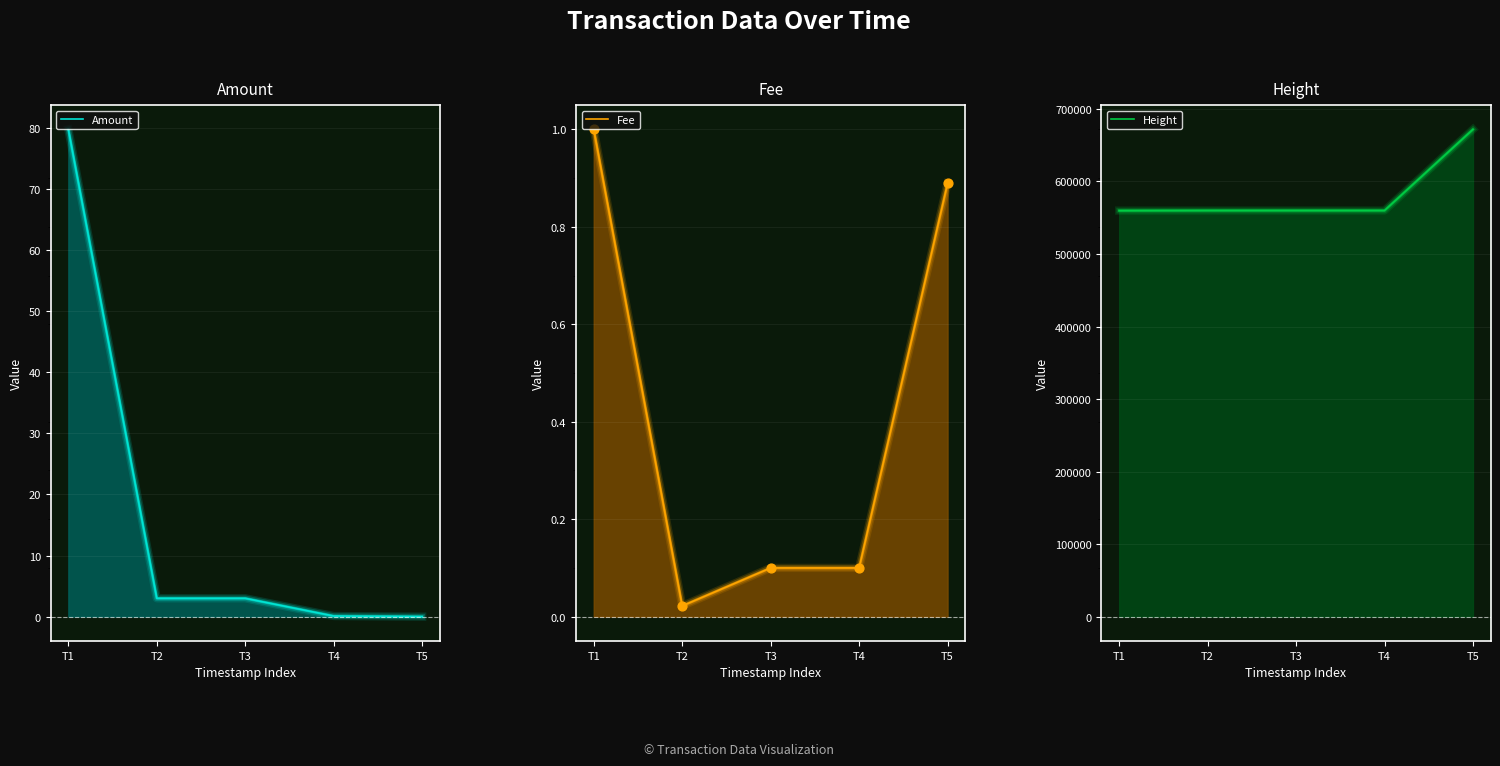

Which series has the largest Y range (max minus min)?

Height